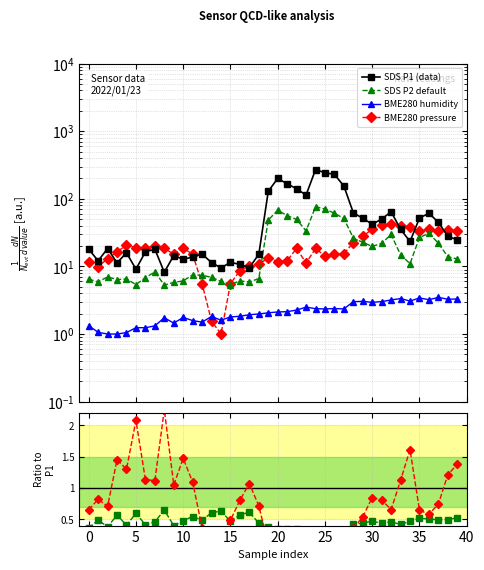

Which series ends up on top after the final intersection of BME280_pressure and SDS_P2?

BME280_pressure